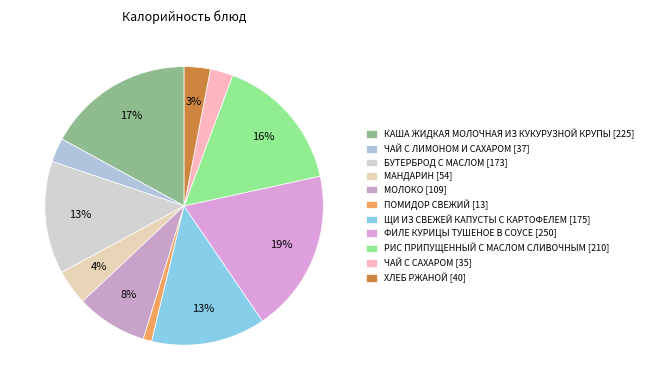

Is it true that ПОМИДОР СВЕЖИЙ is 1% of the pie?

True